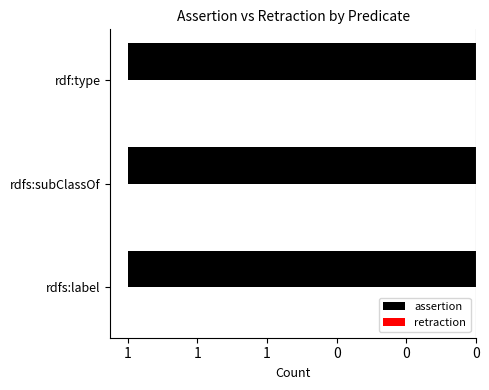

List the labels in order of assertion value, largest first.

rdfs:label, rdfs:subClassOf, rdf:type